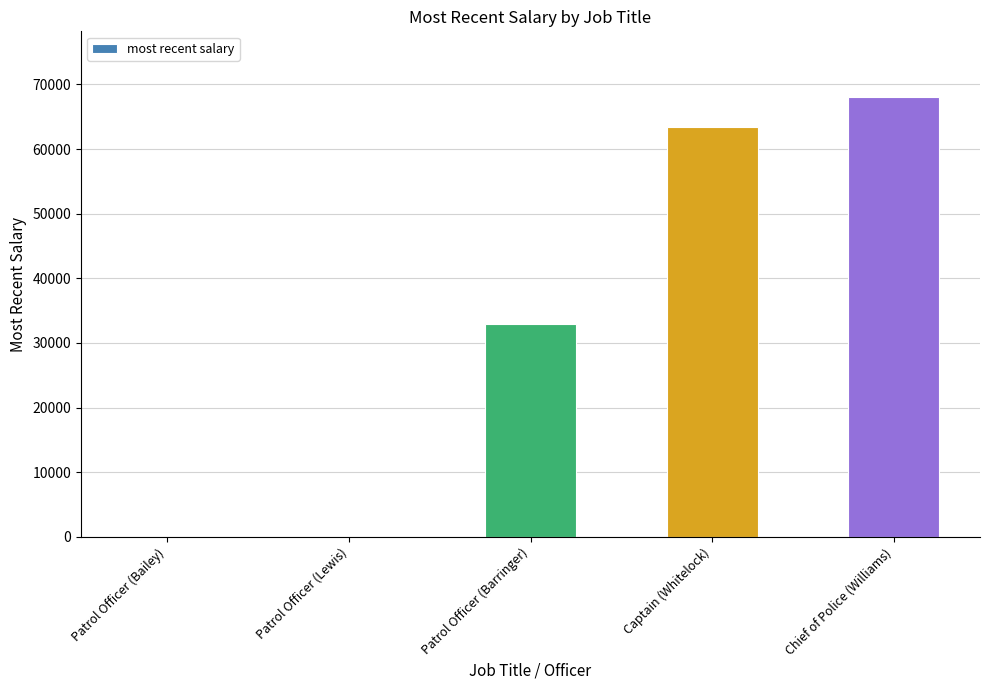

Reading left to right, what are all the values shown in this chart?

0.0	0.0	32865.6	63377.9	68011.1